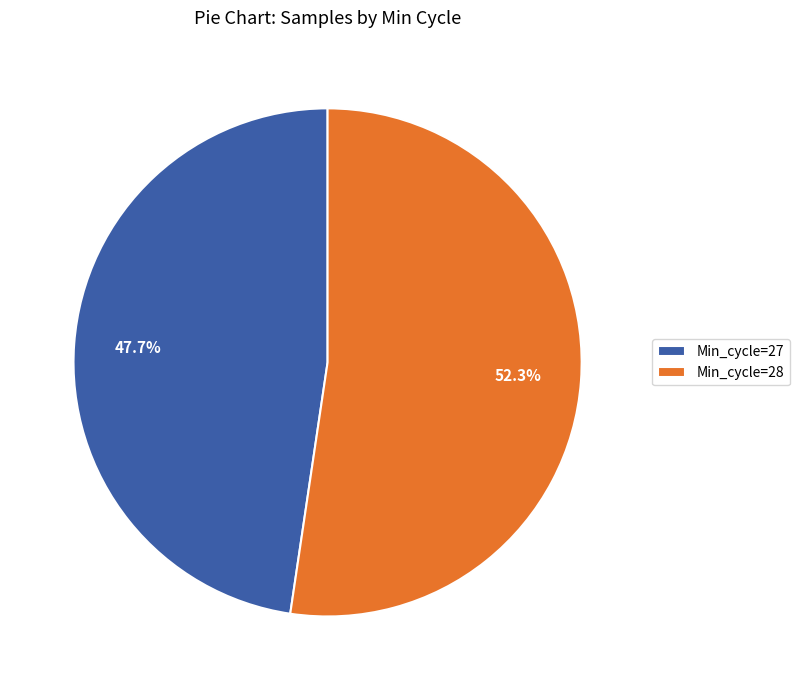

What portion of the pie excludes Min_cycle=28?

47.7%